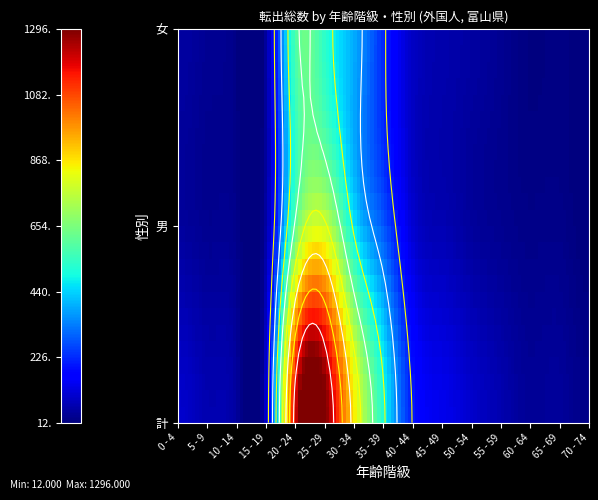

Reading right to left, extract all data points from this chart.

0 - 4: 女=52	男=47	計=99
5 - 9: 女=35	男=33	計=68
10 - 14: 女=16	男=24	計=40
15 - 19: 女=65	男=71	計=136
20 - 24: 女=589	男=635	計=1224
25 - 29: 女=525	男=771	計=1296
30 - 34: 女=385	男=461	計=846
35 - 39: 女=217	男=281	計=498
40 - 44: 女=92	男=107	計=199
45 - 49: 女=65	男=71	計=136
50 - 54: 女=52	男=47	計=99
55 - 59: 女=35	男=33	計=68
60 - 64: 女=16	男=24	計=40
65 - 69: 女=19	男=25	計=44
70 - 74: 女=12	男=12	計=24